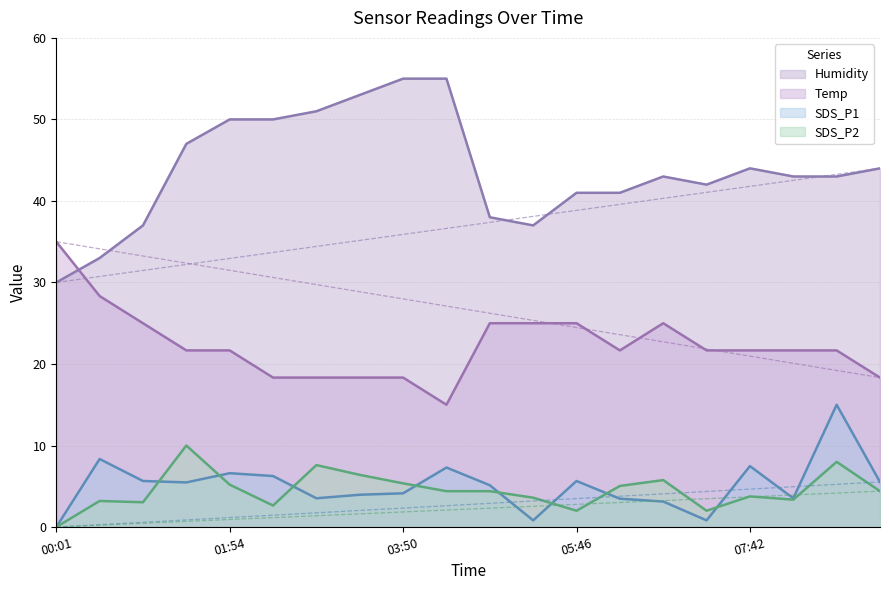

Does the chart display data point markers on the line(s)?

No